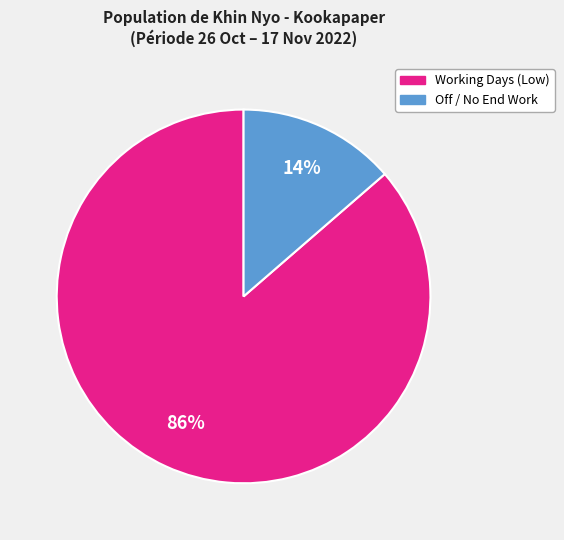

Does any single category account for the majority?

Yes